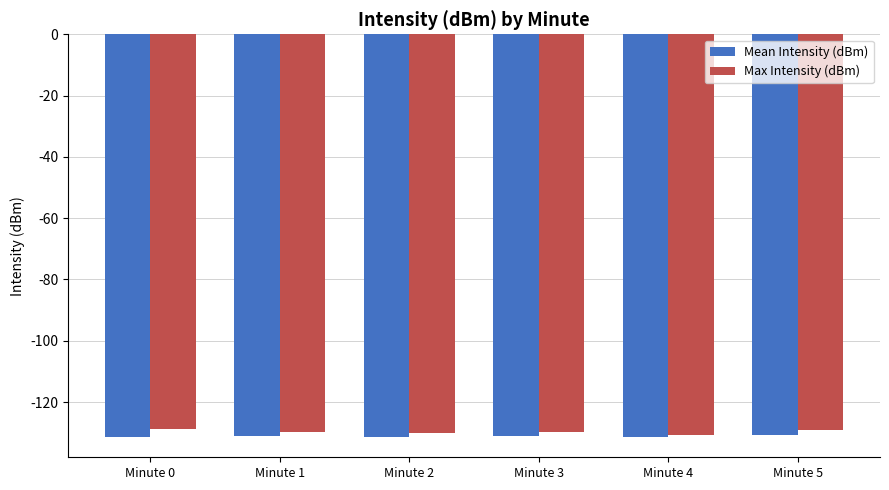

List the series in order of their overall mean, lowest first.

Mean Intensity (dBm), Max Intensity (dBm)